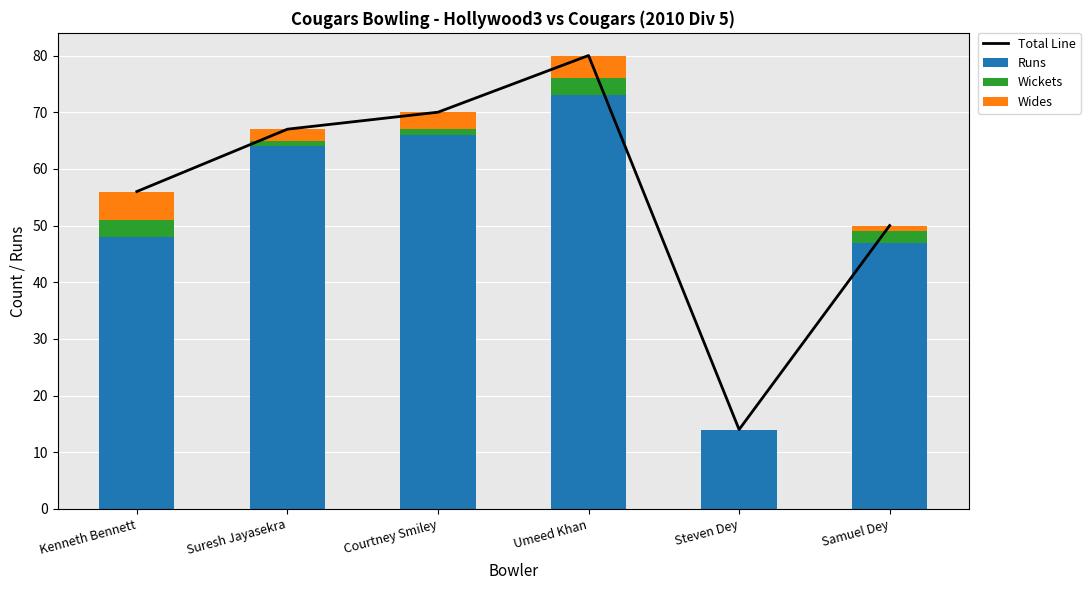

What position from the left is Courtney Smiley?

3